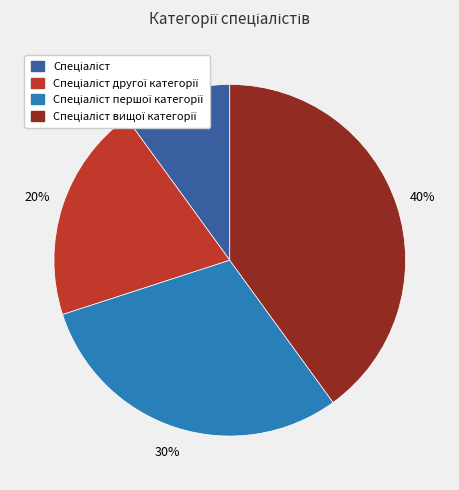

Does any single category account for the majority?

No